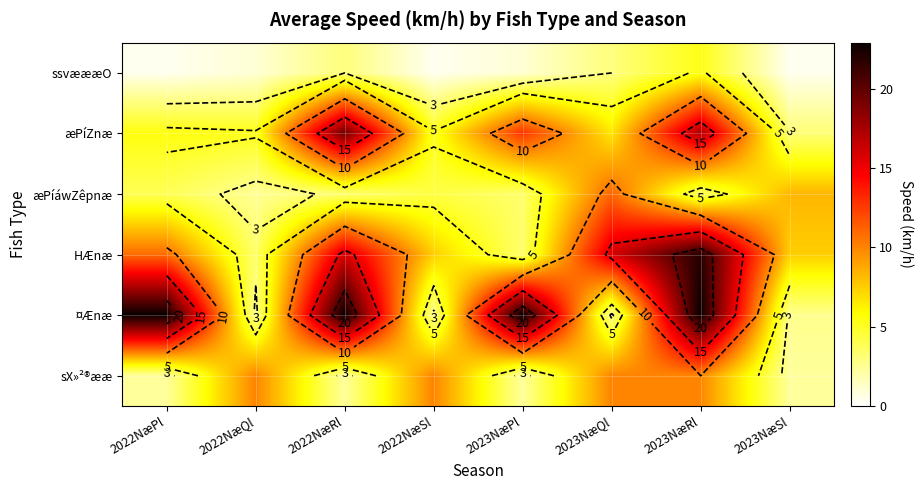

Between 2023NæPl and 2022NæSl, which is larger?

2023NæPl